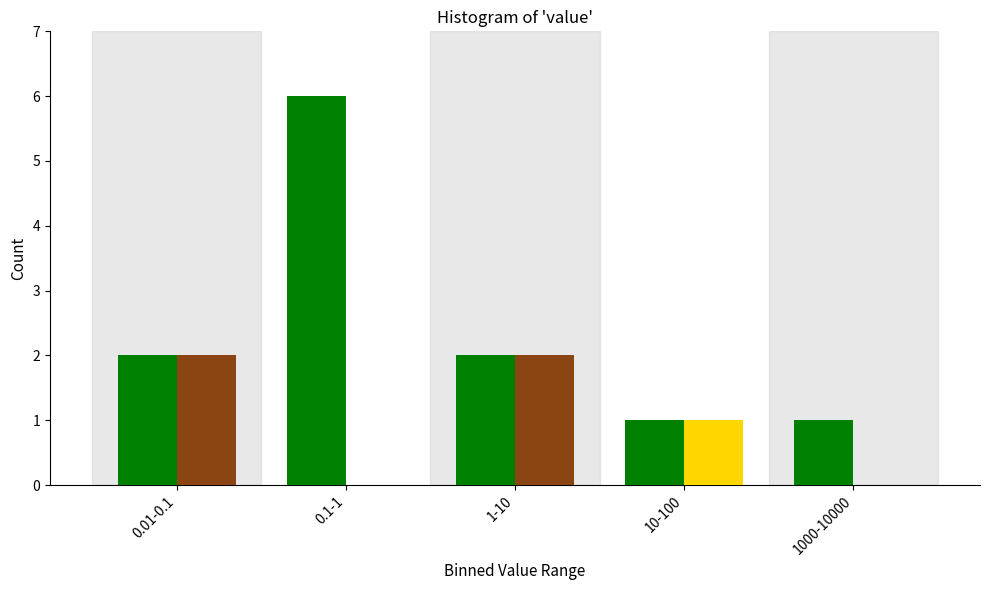

At which category is the sum across all series the highest?

0.1-1